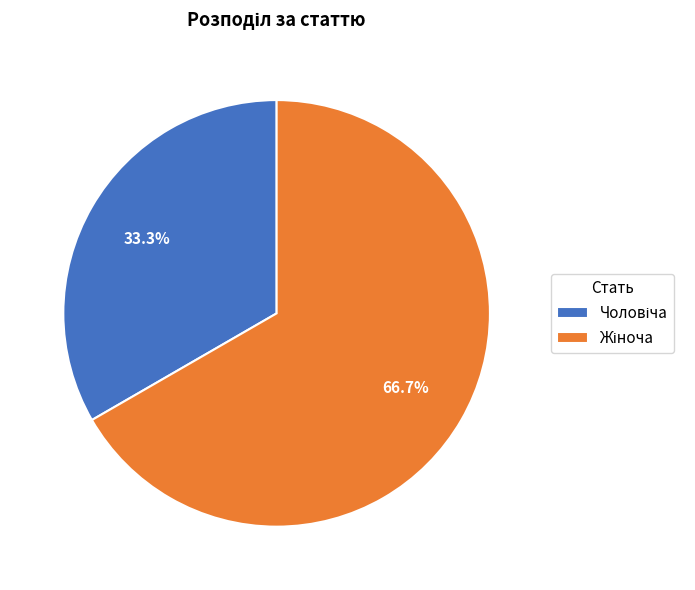

Is there any slice that represents more than half of the pie?

Yes